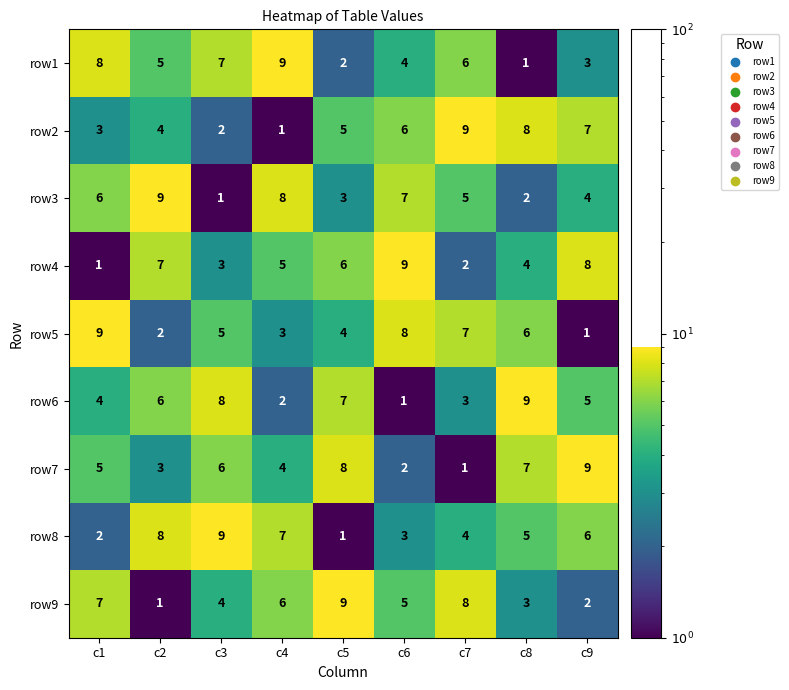

What is the maximum value shown in the chart?

9